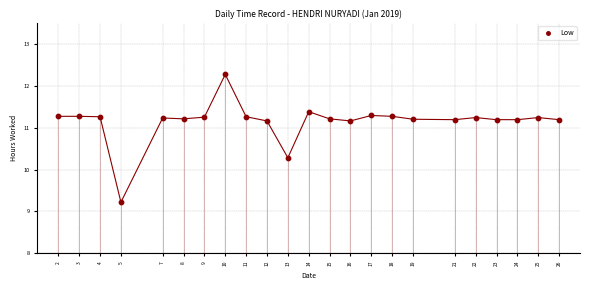

What Y value in the scatter plot is closest to 10?

10.3